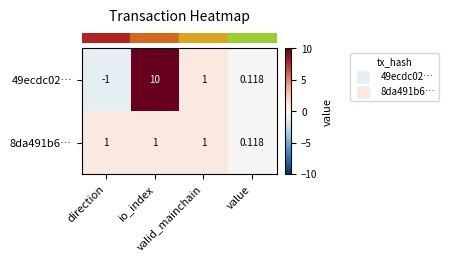

What is the total value across all series at io_index?

11.0